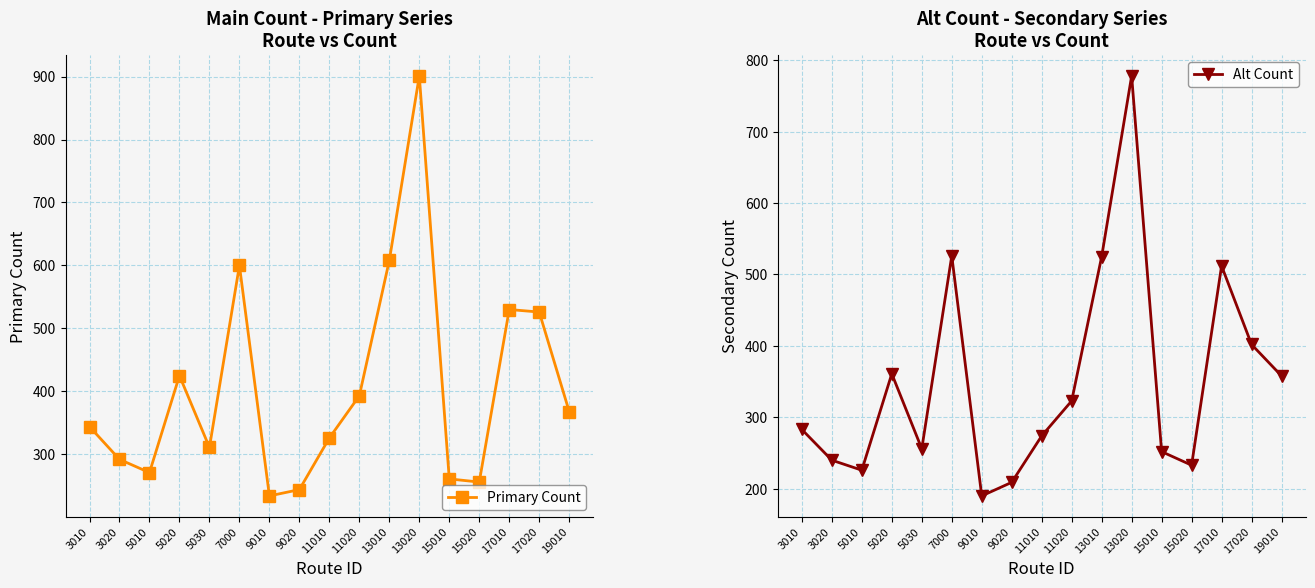

How many lines are shown in the chart?

2